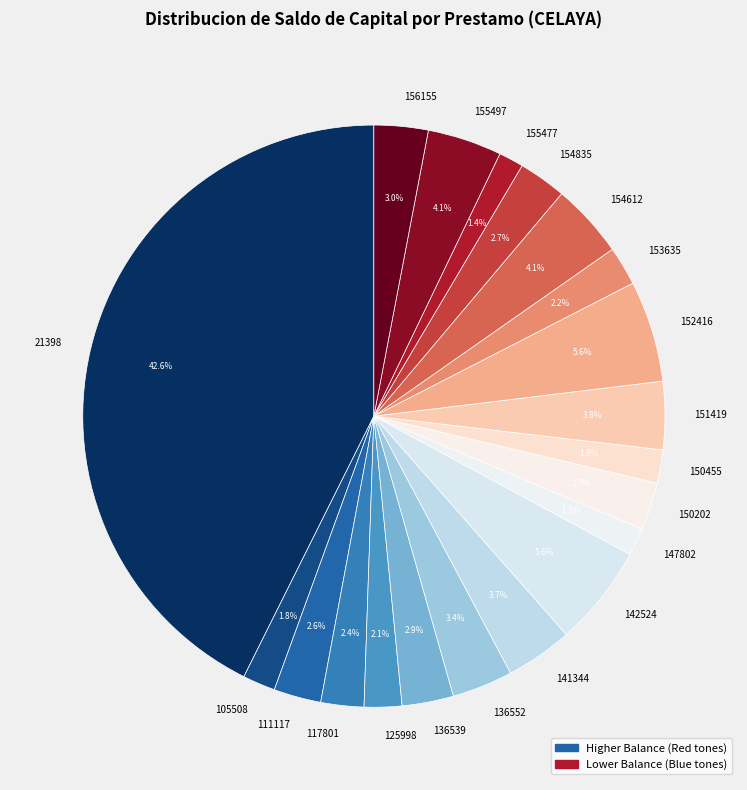

Which category has the biggest portion of the pie?

21398